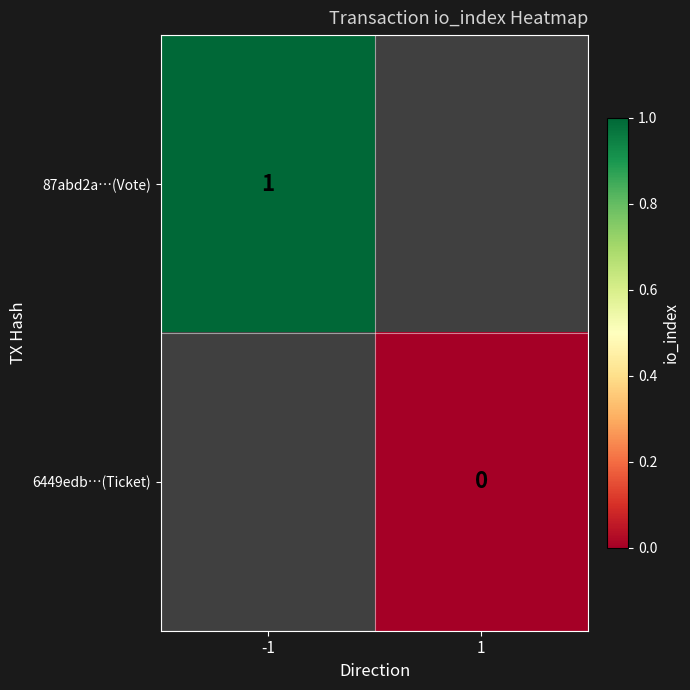

True or false: 87abd2a…(Vote) has a value of 0.2 at -1.

False